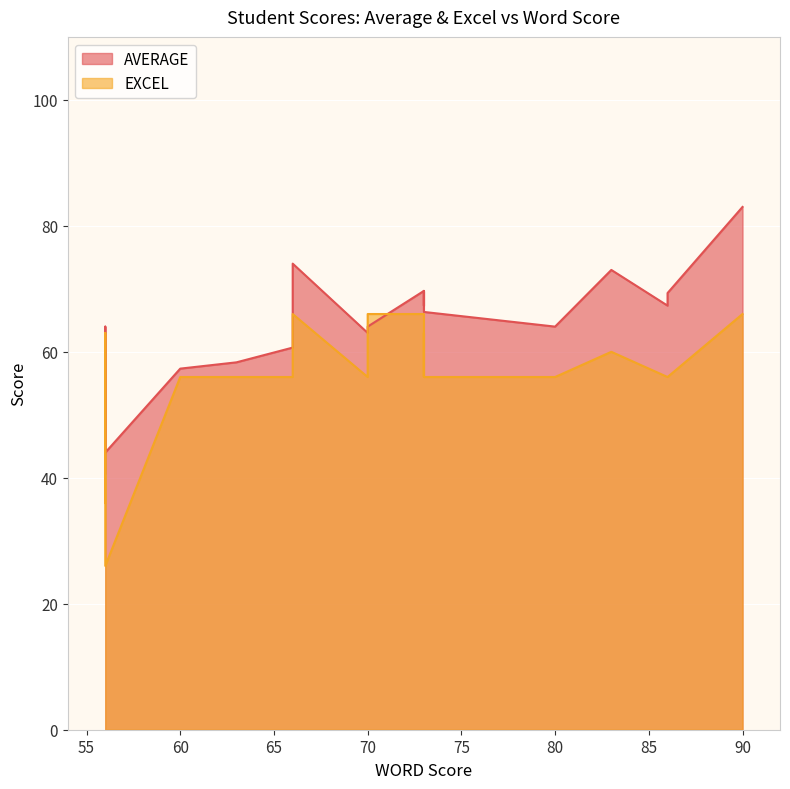

What is the minimum value for AVERAGE?

40.7